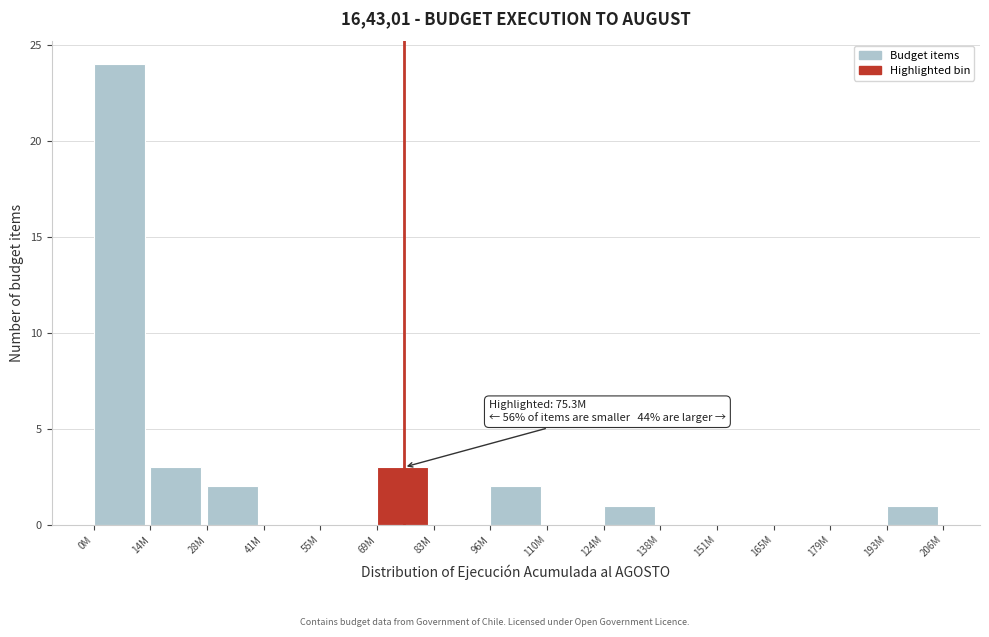

Reading left to right, list all the values displayed in this chart.

0M=24	14M=3	28M=2	41M=0	55M=0	69M=3	83M=0	96M=2	110M=0	124M=1	138M=0	151M=0	165M=0	179M=0	193M=1